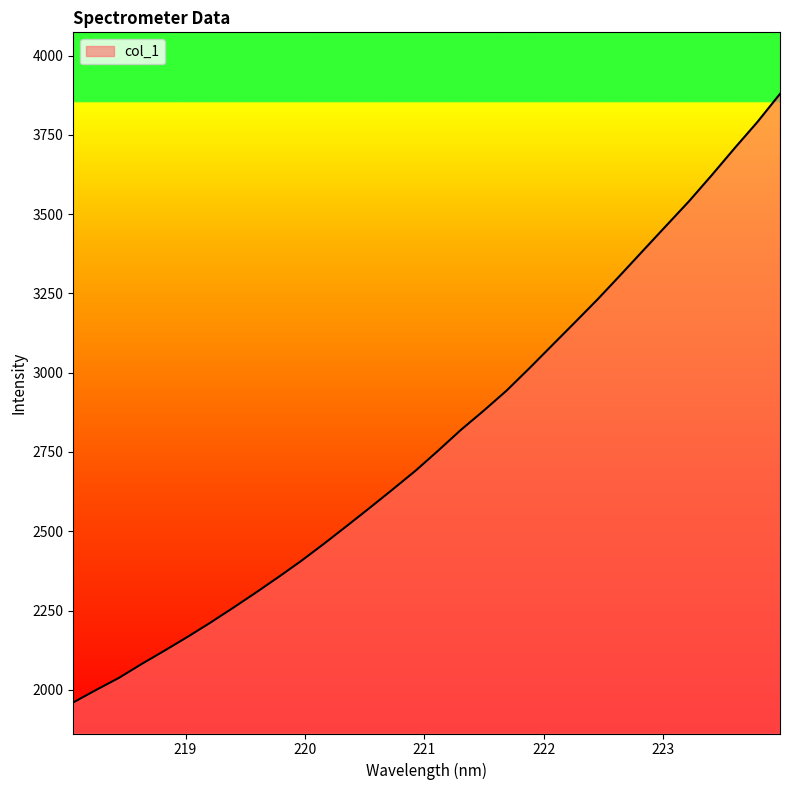

Does the chart have visible grid lines?

No